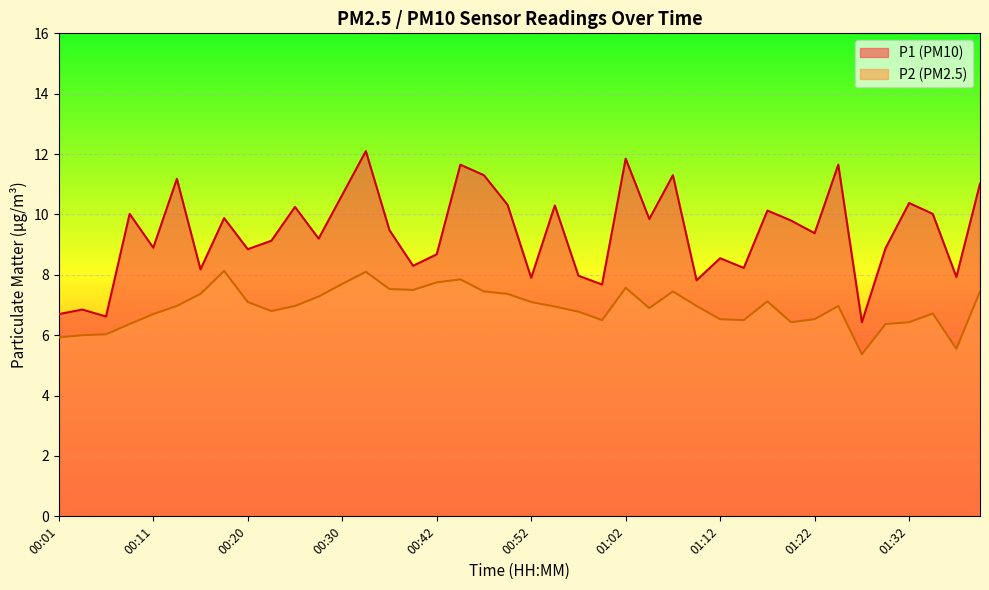

Rank the series by their average value, from highest to lowest.

P1 (PM10), P2 (PM2.5)